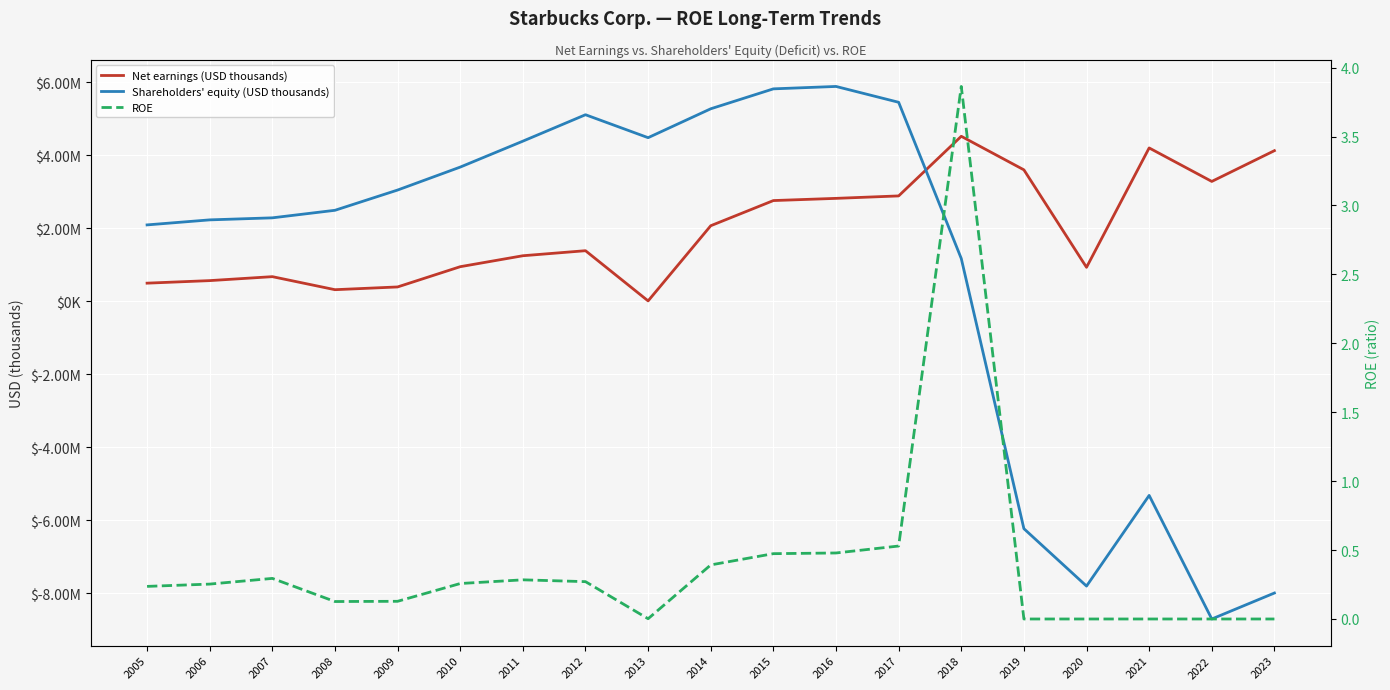

Rank the series by their maximum value, from highest to lowest.

Shareholders' equity (USD thousands), Net earnings (USD thousands), ROE